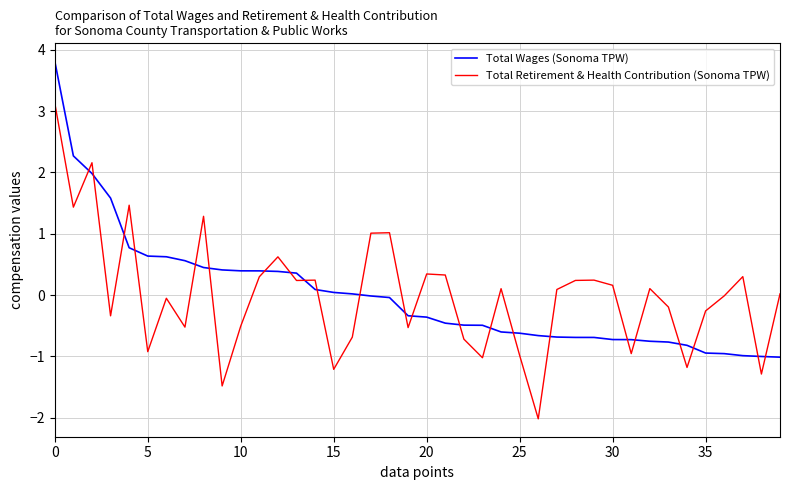

Which series has the largest range (max minus min)?

Total Retirement & Health Contribution (Sonoma TPW)